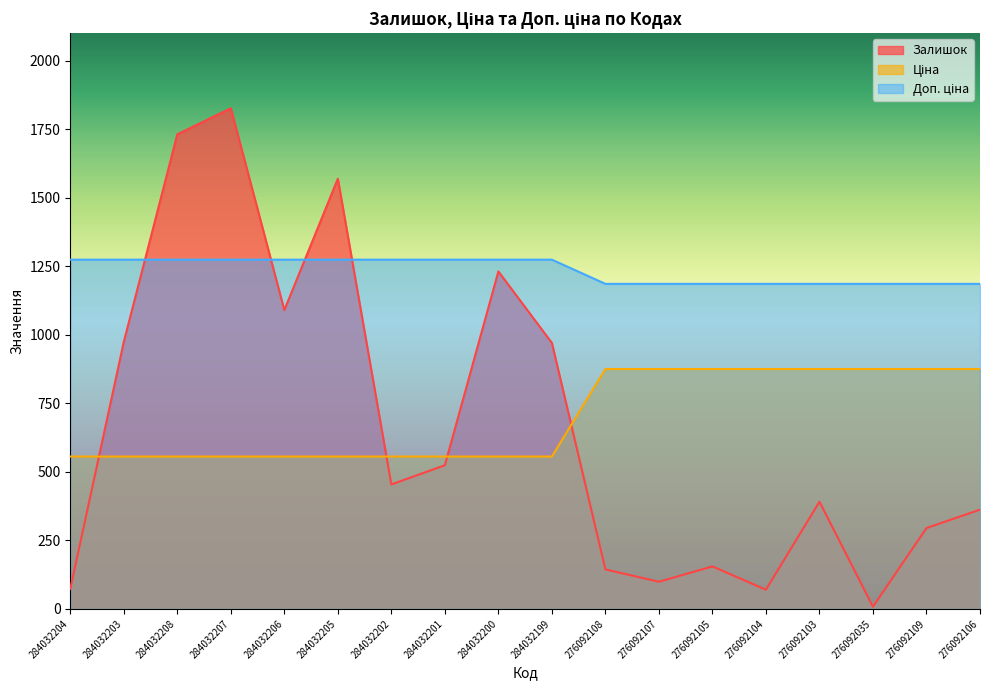

The Ціна series shows 234.5 at 284032203. True or false?

False